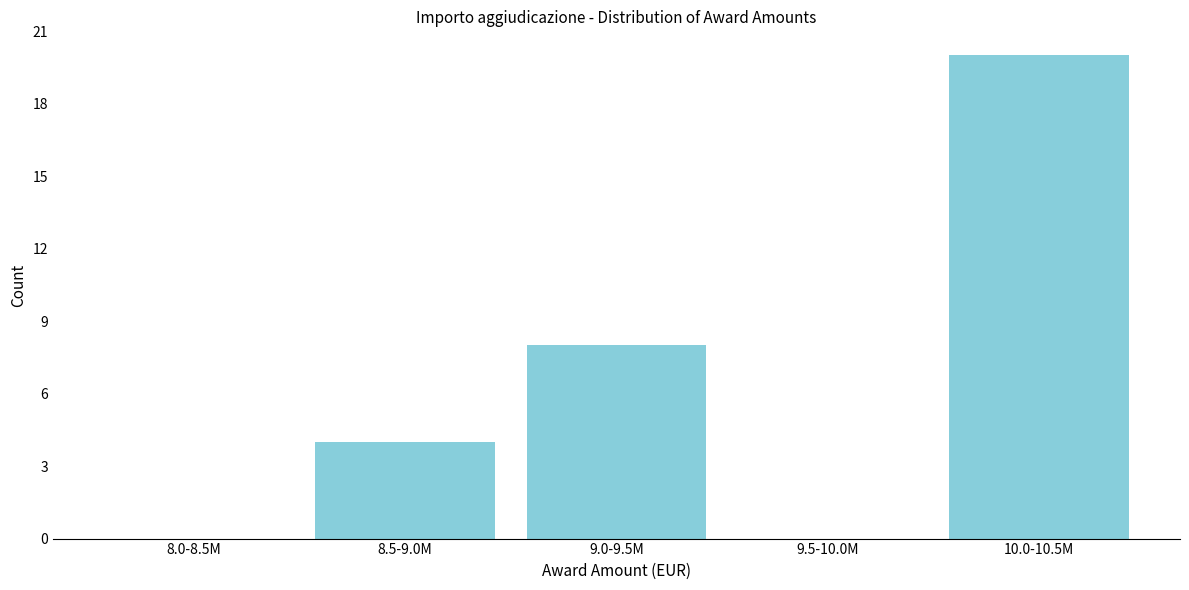

Reading left to right, list all the values displayed in this chart.

8.0-8.5M=0	8.5-9.0M=4	9.0-9.5M=8	9.5-10.0M=0	10.0-10.5M=20